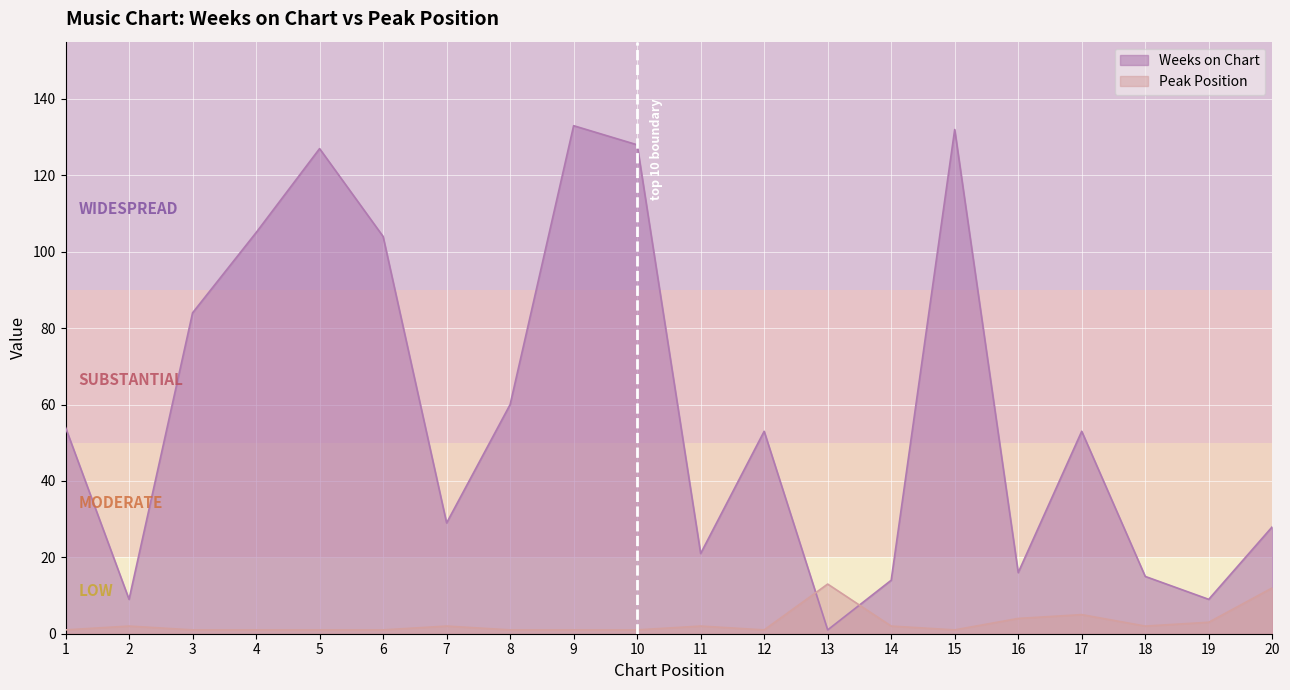

Which label corresponds to the smallest value in the chart?

13